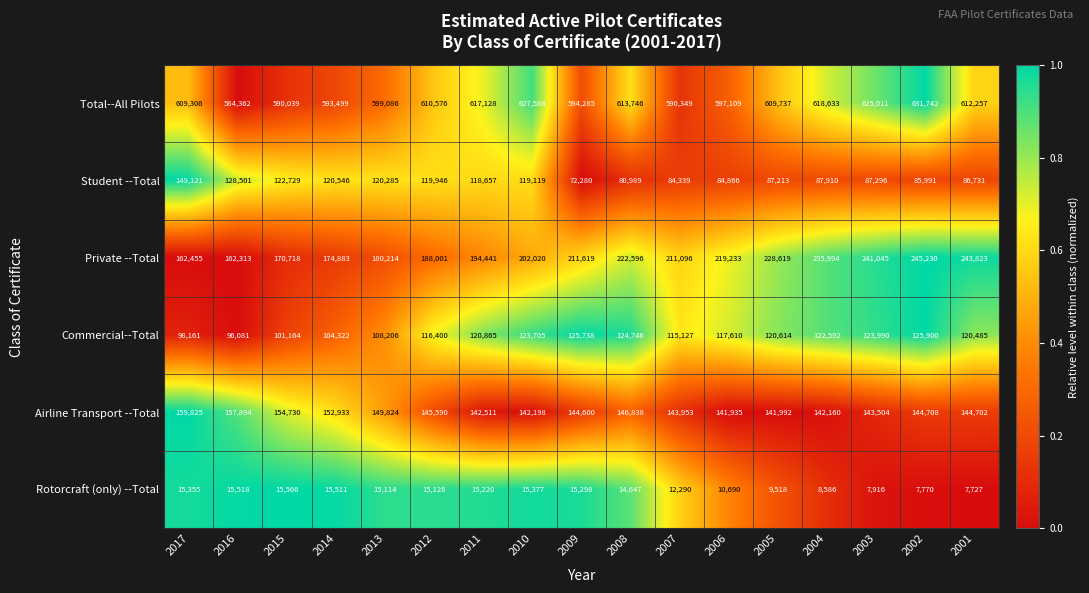

Which series changed the most between 2007 and 2005?

Total--All Pilots